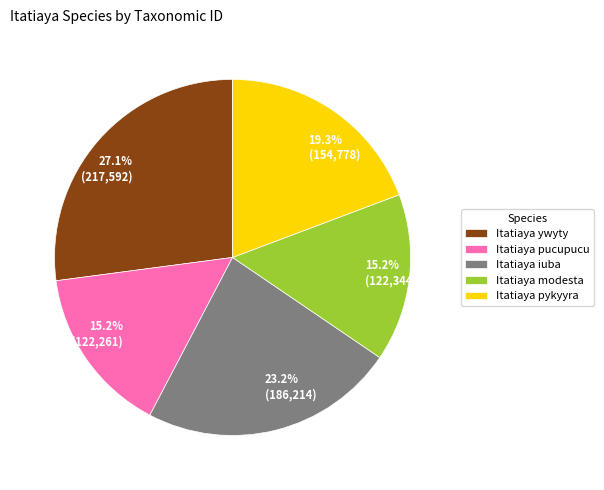

What percentage is the Itatiaya iuba slice, to the nearest percent?

23%